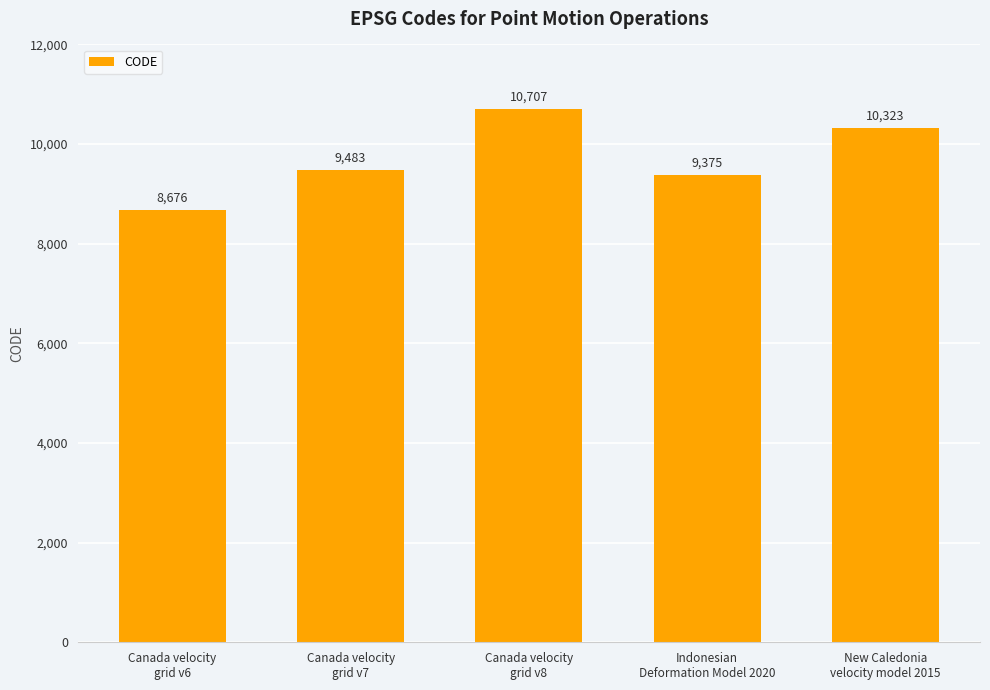

What is the label of the 4th bar from the right?

Canada velocity
grid v7